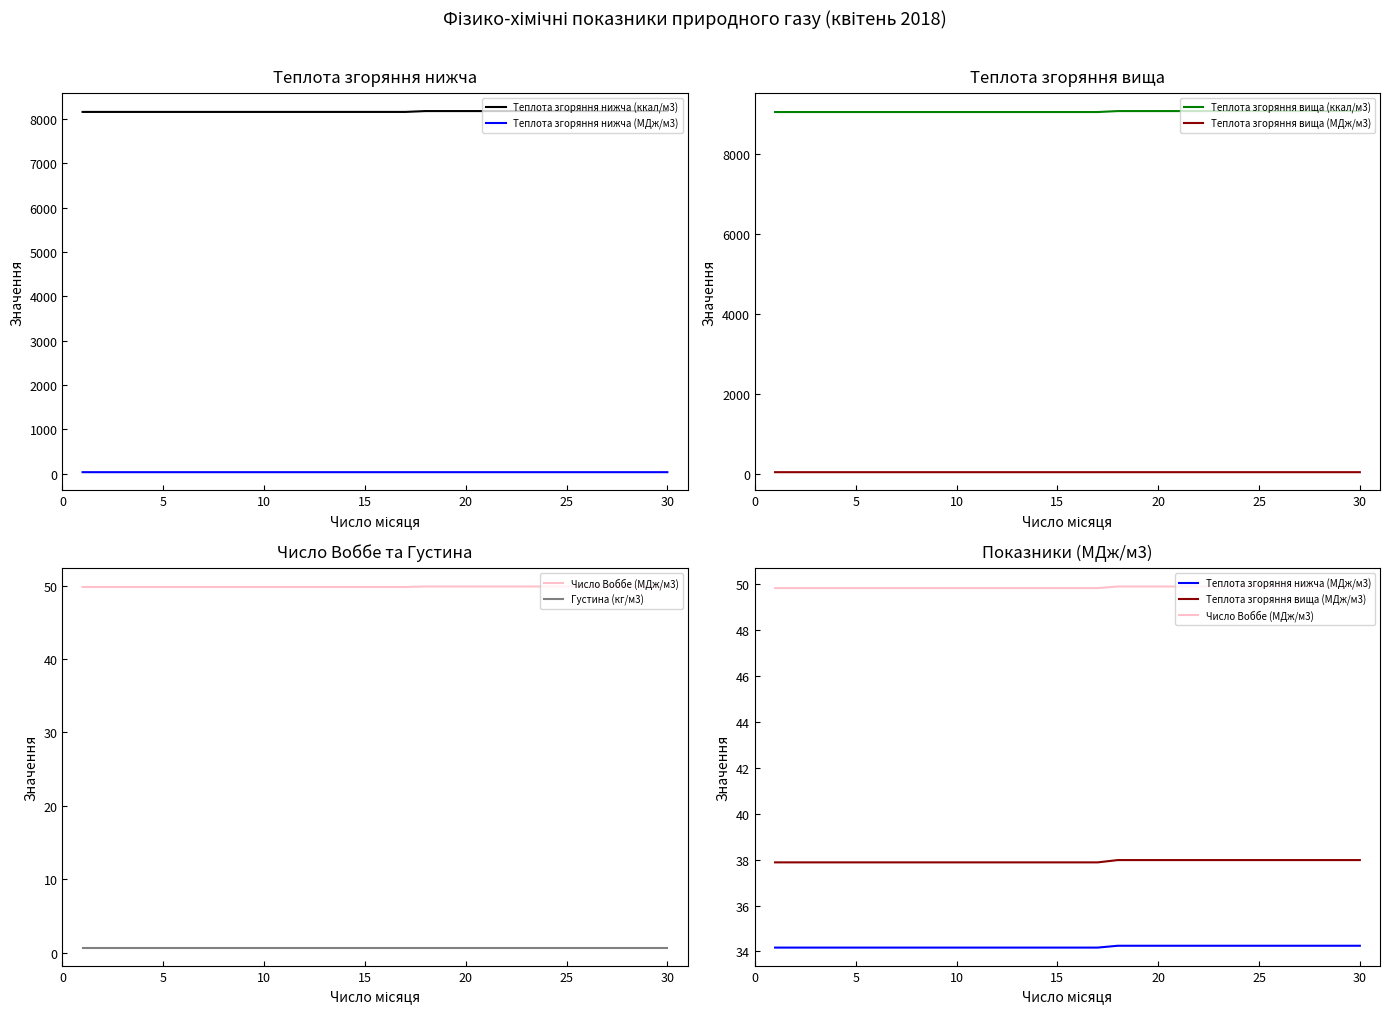

True or false: Теплота згоряння вища (ккал/м3) and Теплота згоряння нижча (МДж/м3) cross at least once.

False